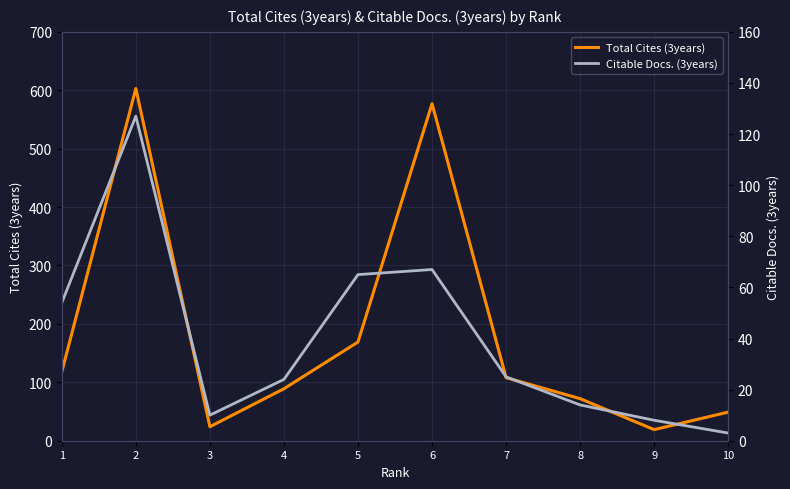

What is the difference between the highest and lowest values at 10?

46